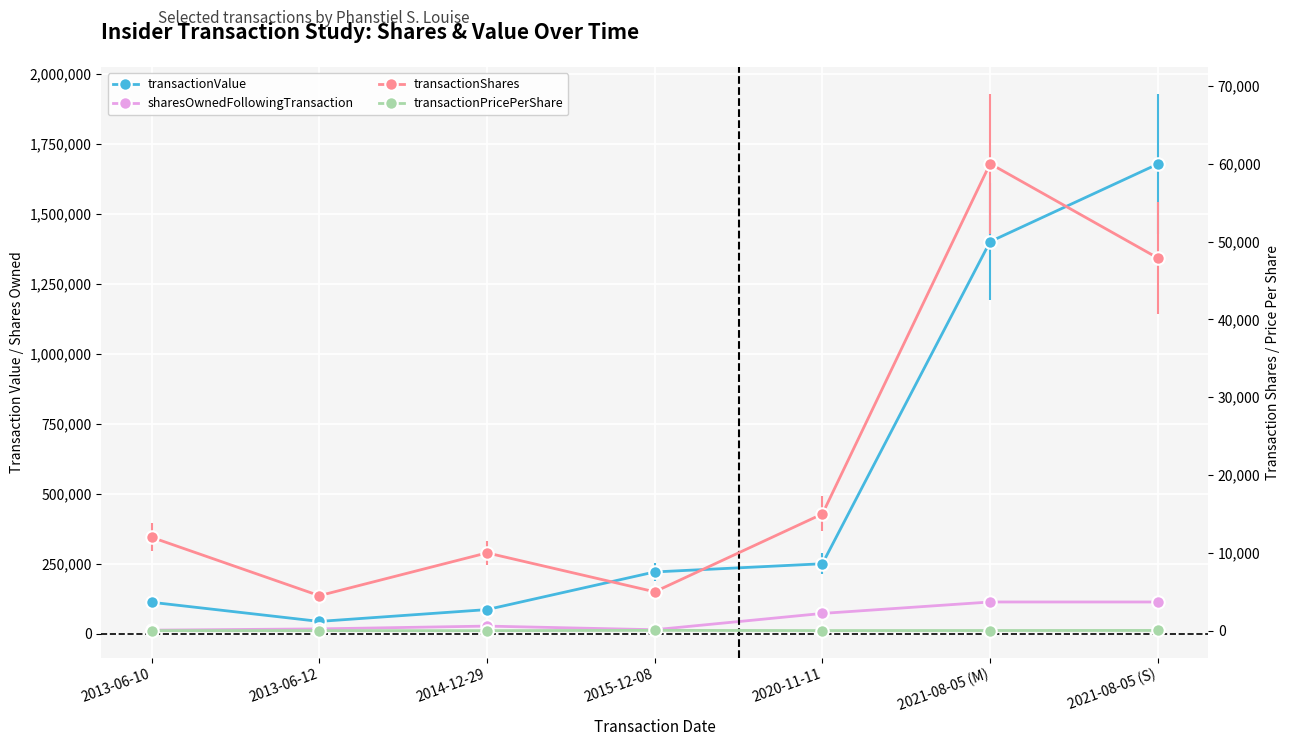

Where is the first local maximum for transactionShares?

2014-12-29